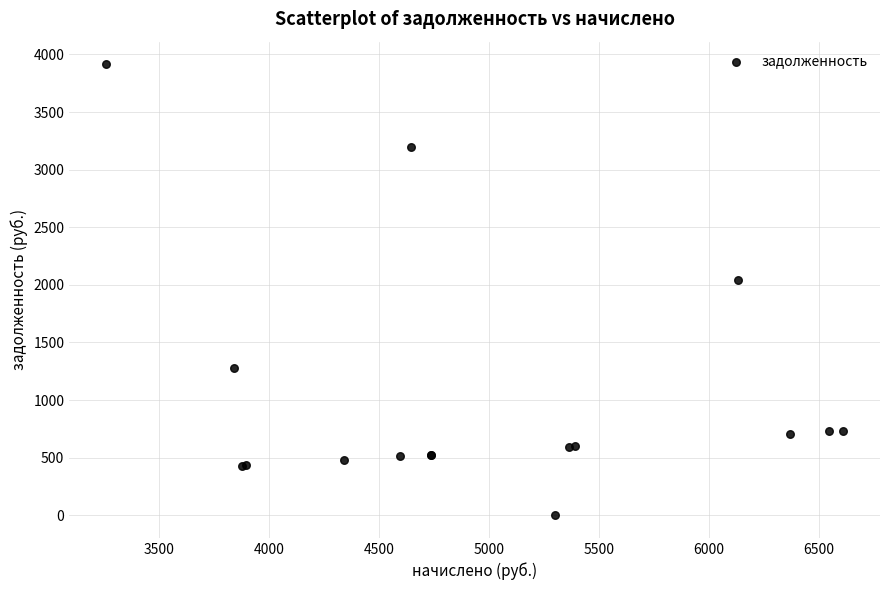

What Y value in the scatter plot is closest to 1957?

2043.8